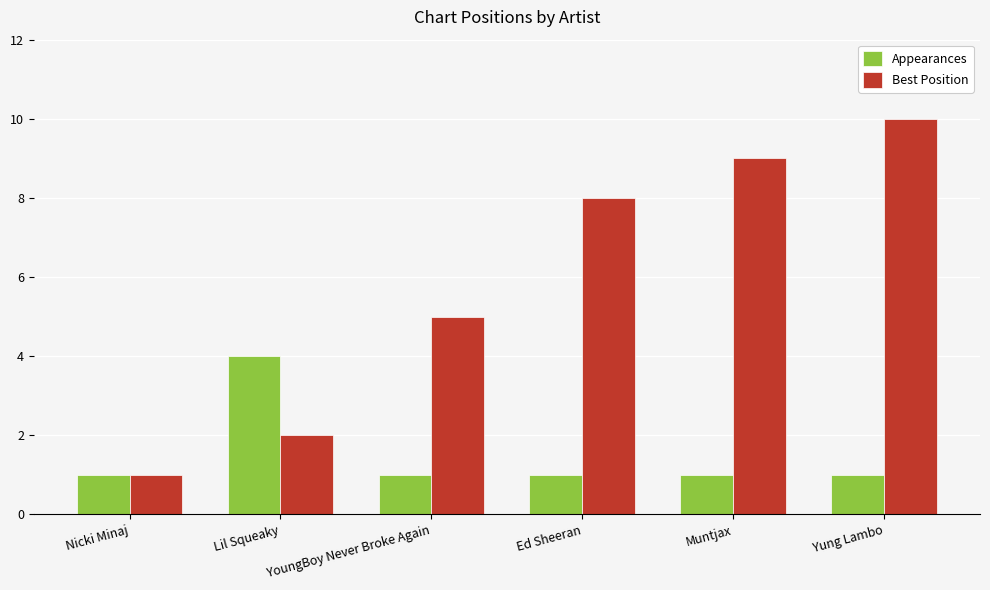

True or false: Appearances has a value of 1 at Lil Squeaky.

False